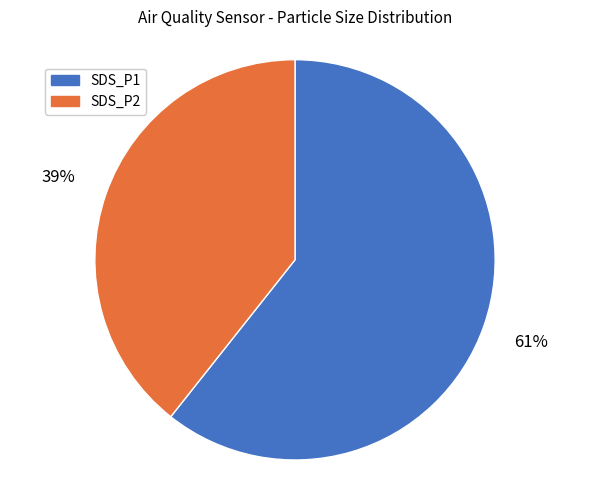

Between SDS_P2 and SDS_P1, which is larger?

SDS_P1